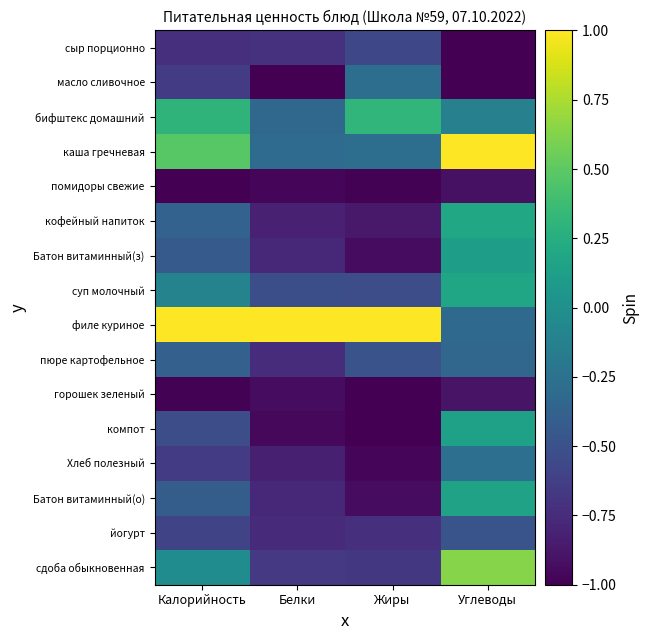

Reading left to right, transcribe all the data shown in this chart.

сыр порционно: Калорийность=-0.7	Белки=-0.7	Жиры=-0.6	Углеводы=-1.0
масло сливочное: Калорийность=-0.6	Белки=-1.0	Жиры=-0.3	Углеводы=-1.0
бифштекс домашний: Калорийность=0.3	Белки=-0.3	Жиры=0.3	Углеводы=-0.1
каша гречневая: Калорийность=0.5	Белки=-0.3	Жиры=-0.3	Углеводы=1.0
помидоры свежие: Калорийность=-1.0	Белки=-1.0	Жиры=-1.0	Углеводы=-0.9
кофейный напиток: Калорийность=-0.4	Белки=-0.8	Жиры=-0.9	Углеводы=0.2
Батон витаминный(з): Калорийность=-0.4	Белки=-0.8	Жиры=-0.9	Углеводы=0.1
суп молочный: Калорийность=-0.1	Белки=-0.5	Жиры=-0.5	Углеводы=0.2
филе куриное: Калорийность=1.0	Белки=1.0	Жиры=1.0	Углеводы=-0.3
пюре картофельное: Калорийность=-0.4	Белки=-0.7	Жиры=-0.5	Углеводы=-0.3
горошек зеленый: Калорийность=-1.0	Белки=-0.9	Жиры=-1.0	Углеводы=-0.9
компот: Калорийность=-0.5	Белки=-1.0	Жиры=-1.0	Углеводы=0.1
Хлеб полезный: Калорийность=-0.7	Белки=-0.8	Жиры=-1.0	Углеводы=-0.3
Батон витаминный(о): Калорийность=-0.4	Белки=-0.8	Жиры=-0.9	Углеводы=0.2
йогурт: Калорийность=-0.6	Белки=-0.8	Жиры=-0.7	Углеводы=-0.5
сдоба обыкновенная: Калорийность=-0.0	Белки=-0.7	Жиры=-0.7	Углеводы=0.6